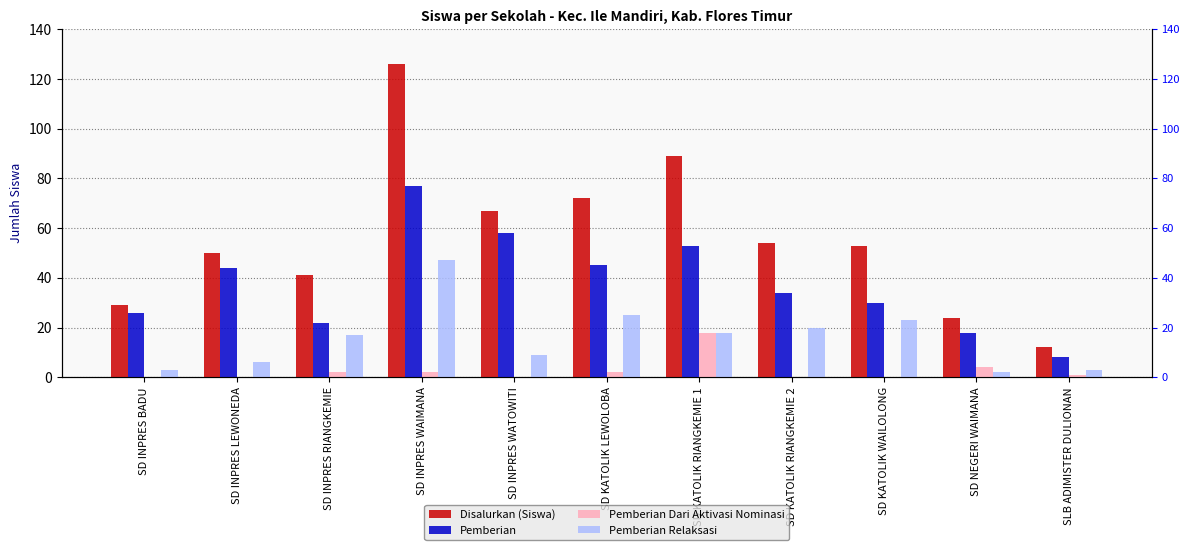

What is the spread (max minus min) of values at SD INPRES WAIMANA?

124